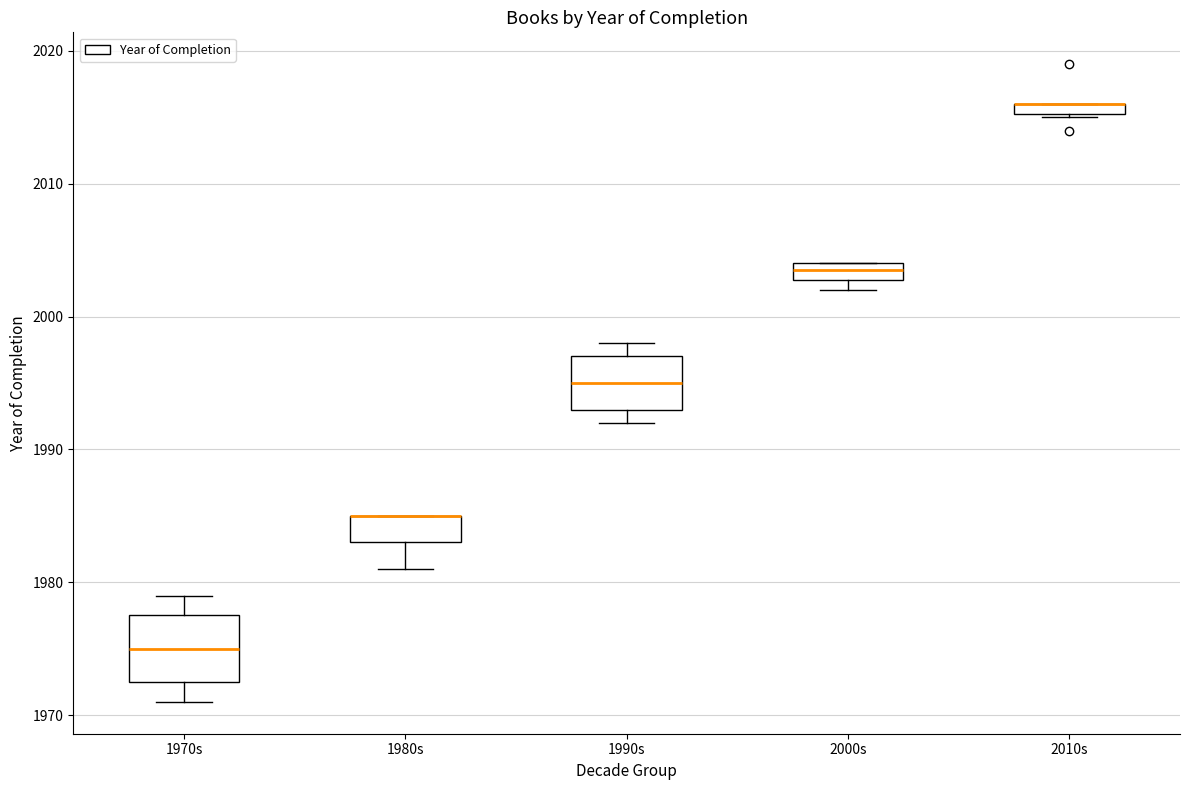

Where does the median line of the box for 1990s sit on the y-axis? The values are not printed on the chart, so give them approximately, as read against the axis.

1995